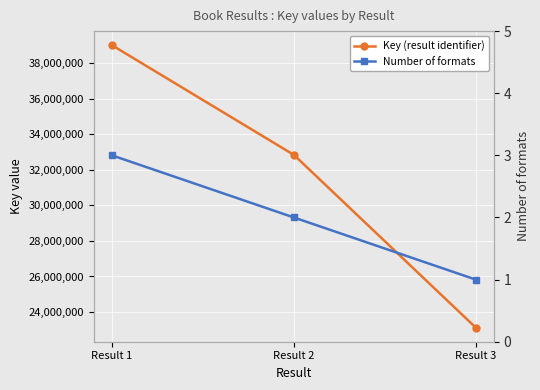

At Result 1, list the series in order from smallest to largest.

Number of formats, Key (result identifier)